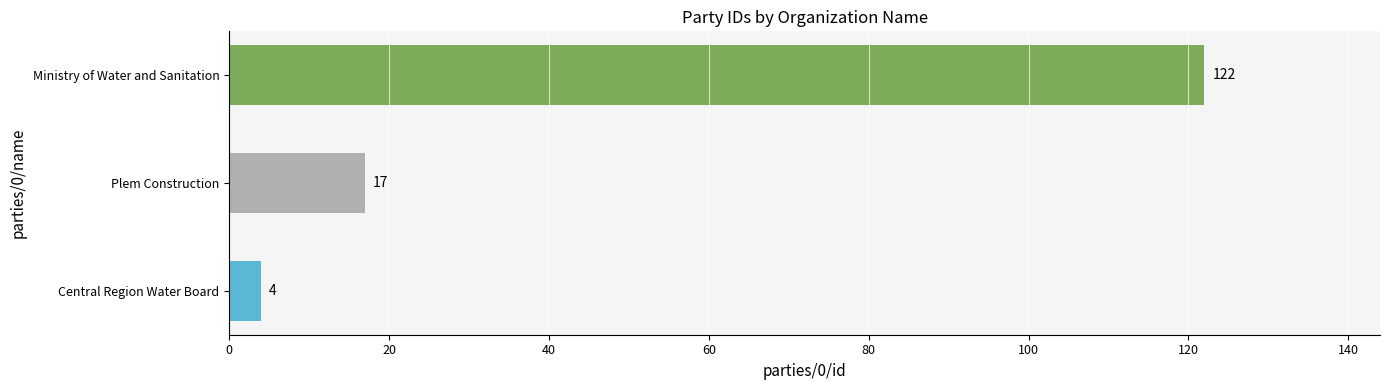

What is the greatest value displayed?

122